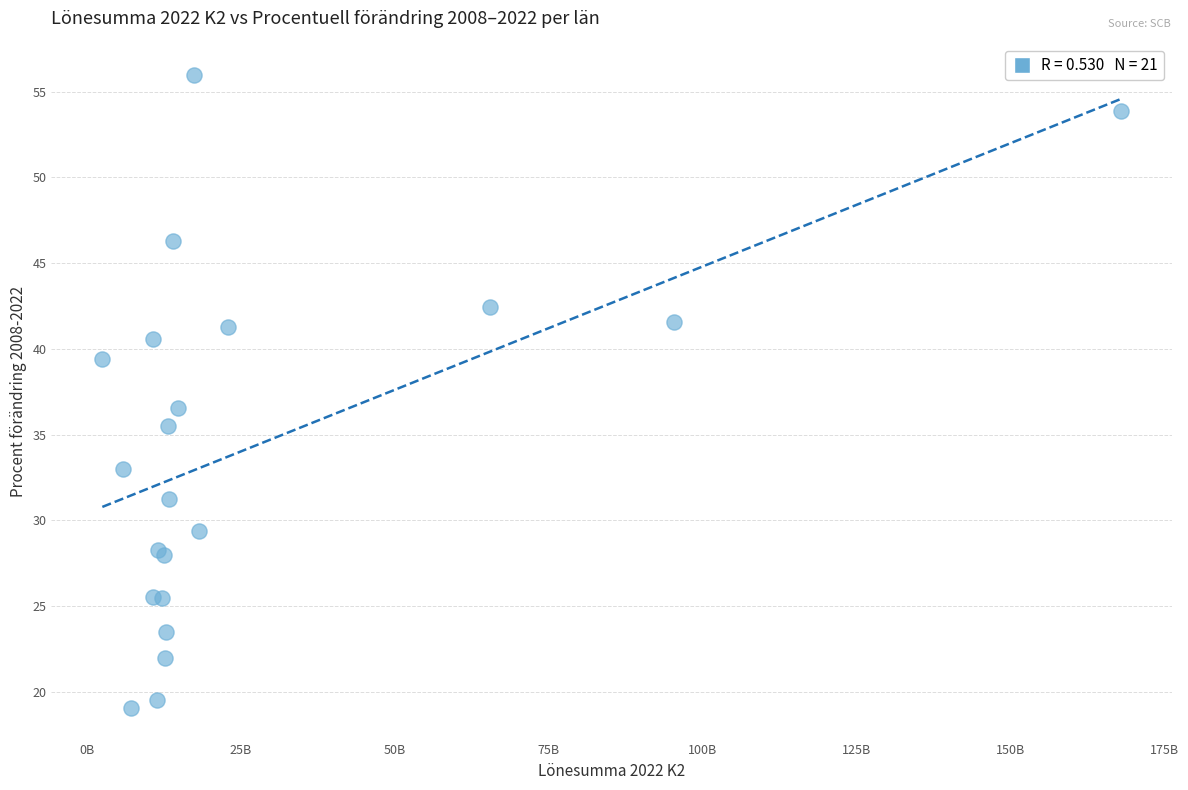

What Y value in the scatter plot is closest to 37?

36.6